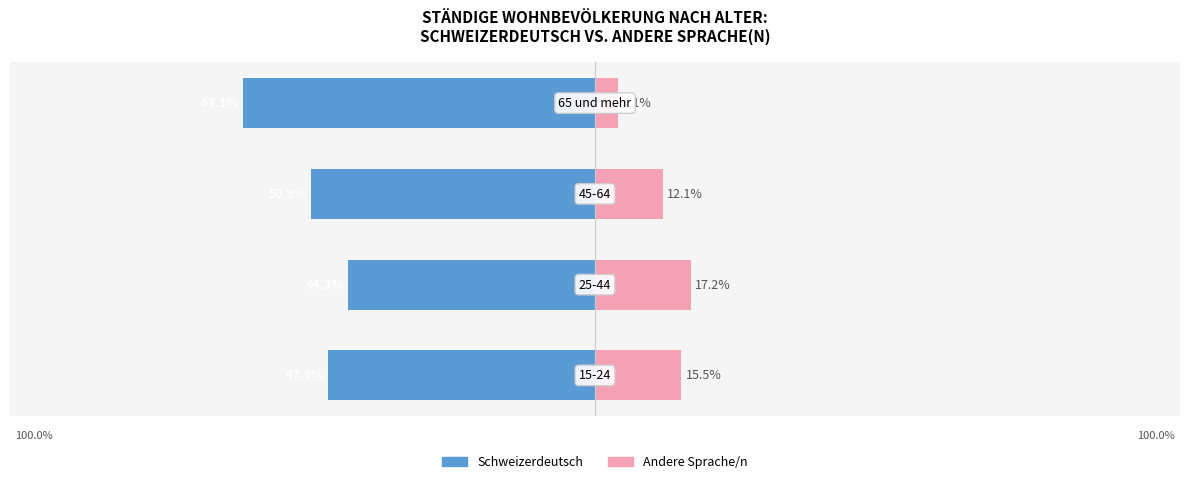

Reading left to right, extract all data points from this chart.

Schweizerdeutsch: -47.9	-44.3	-50.9	-63.1
Andere Sprache/n: 15.5	17.2	12.1	4.1